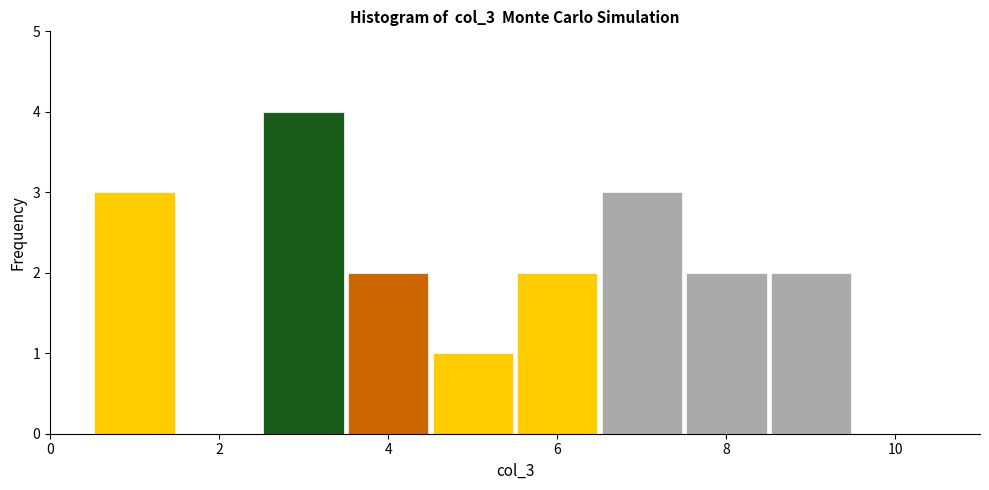

Which range on the x-axis has the tallest bar?

2.5 to 3.5